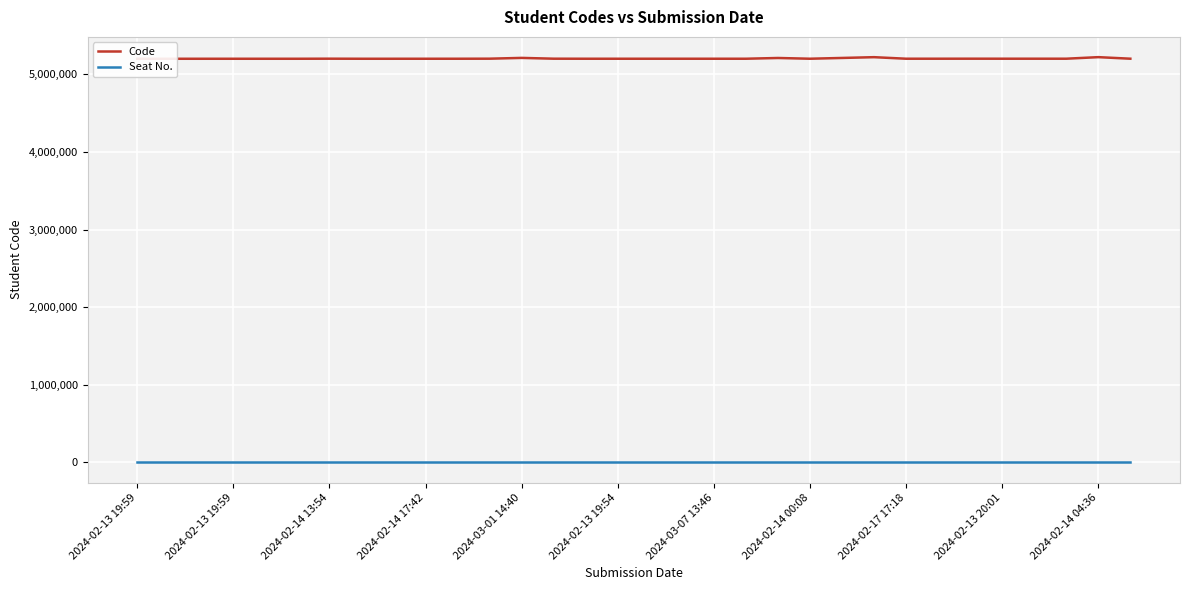

Is this an area chart (filled region under the line)?

No